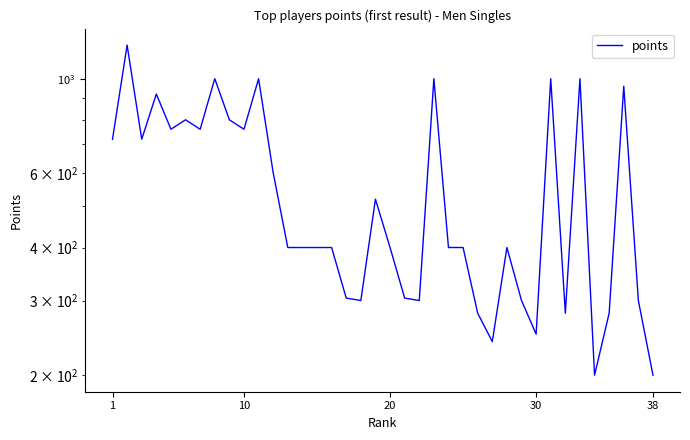

What is the change in value from 22 to 34?

-720